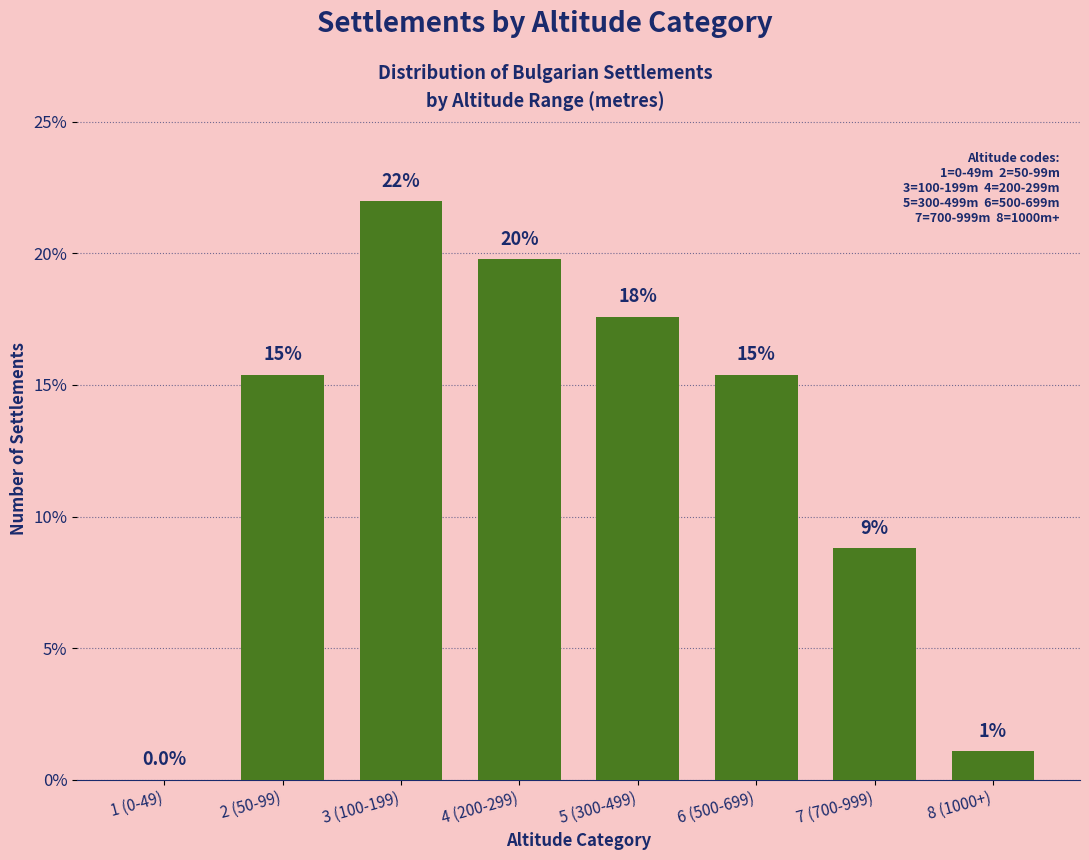

List the labels in order of value, largest first.

3 (100-199), 4 (200-299), 5 (300-499), 2 (50-99), 6 (500-699), 7 (700-999), 8 (1000+), 1 (0-49)